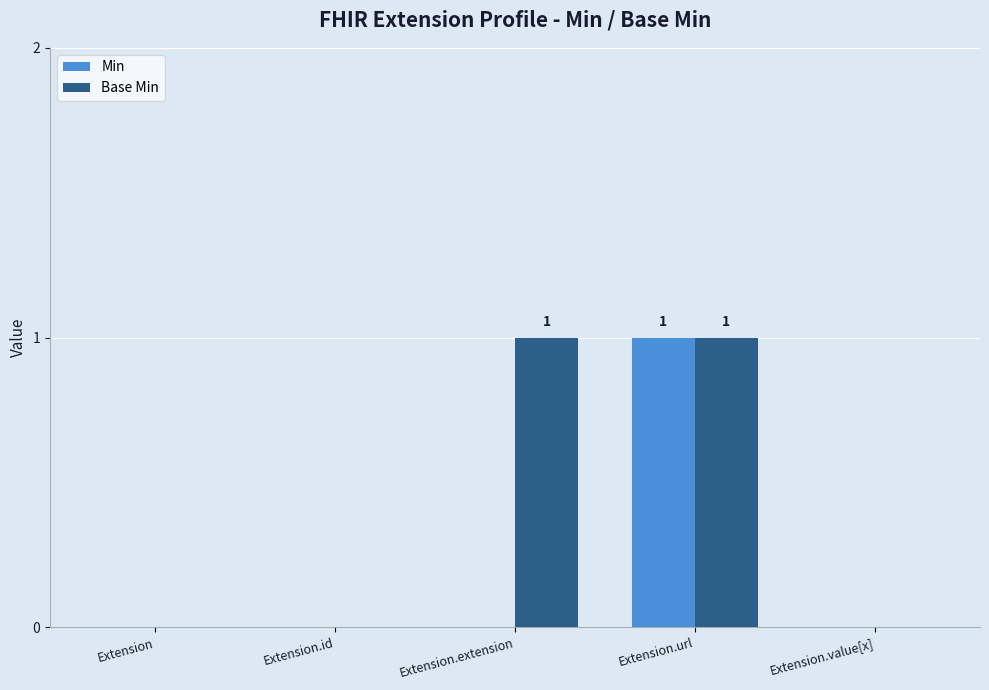

Which category has the highest value in the Min series?

Extension.url